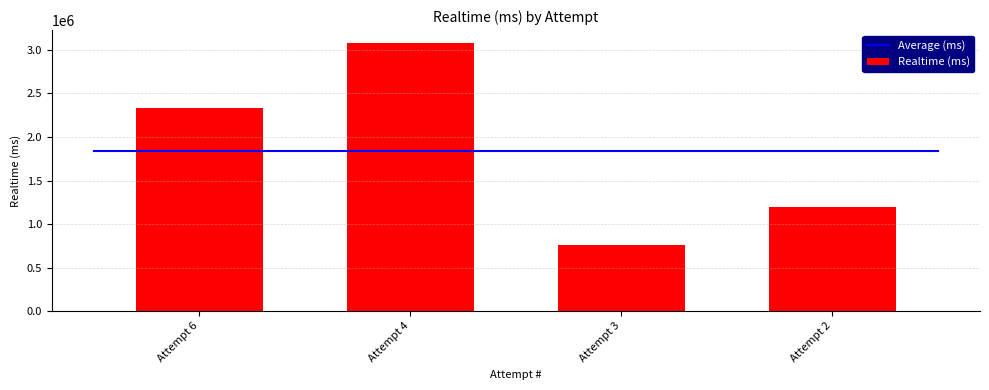

What is the difference between the values at Attempt 6 and Attempt 3?

1581307